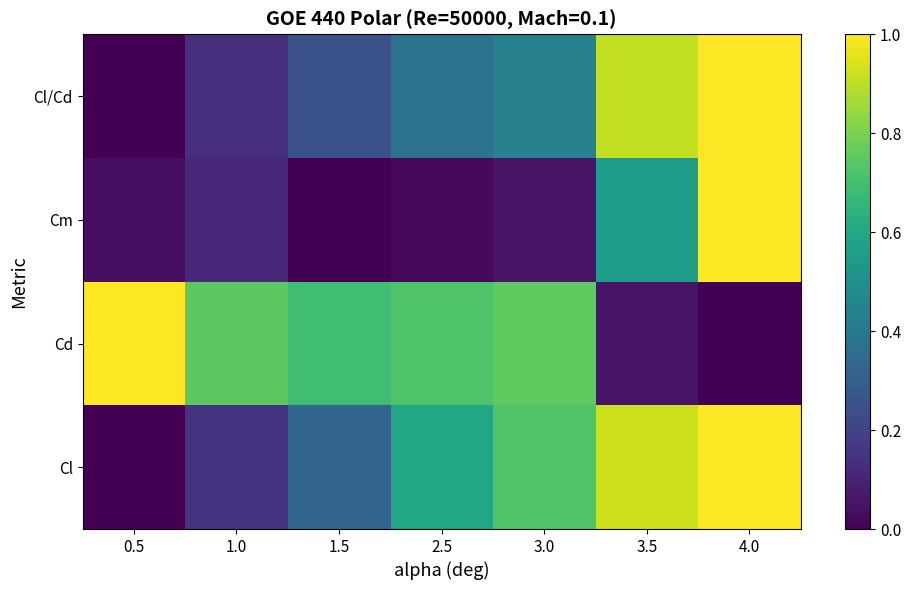

Reading left to right, what are all the values shown in this chart?

Cl: 0.5=0.0	1.0=0.2	1.5=0.3	2.5=0.6	3.0=0.7	3.5=0.9	4.0=1.0
Cd: 0.5=1.0	1.0=0.7	1.5=0.7	2.5=0.7	3.0=0.8	3.5=0.1	4.0=0.0
Cm: 0.5=0.0	1.0=0.1	1.5=0.0	2.5=0.0	3.0=0.1	3.5=0.6	4.0=1.0
Cl/Cd: 0.5=0.0	1.0=0.1	1.5=0.2	2.5=0.4	3.0=0.4	3.5=0.9	4.0=1.0